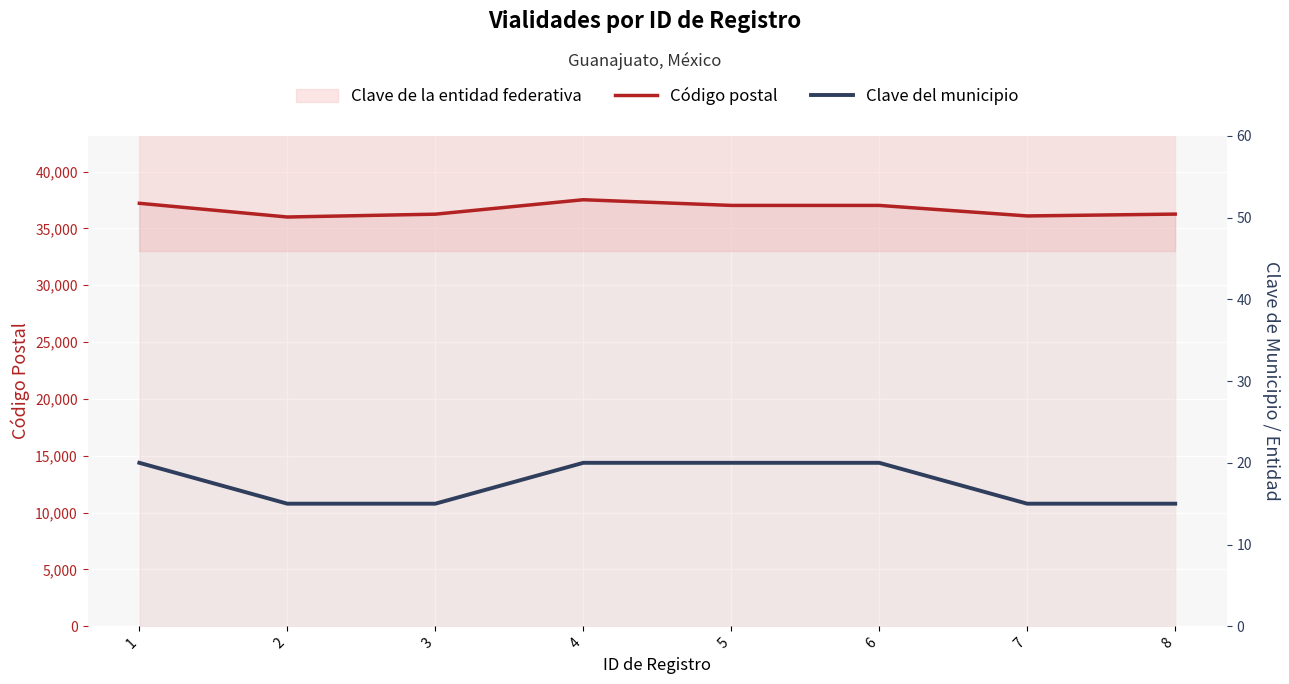

Which series has the largest total across all categories?

Código postal